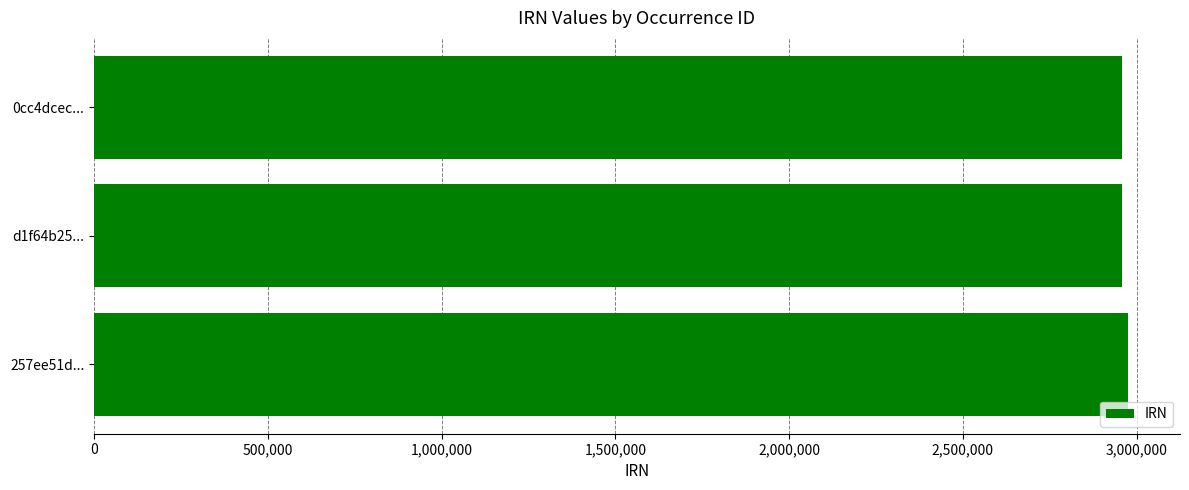

Approximately how many times larger is the value at d1f64b25... compared to 0cc4dcec...?

1.0